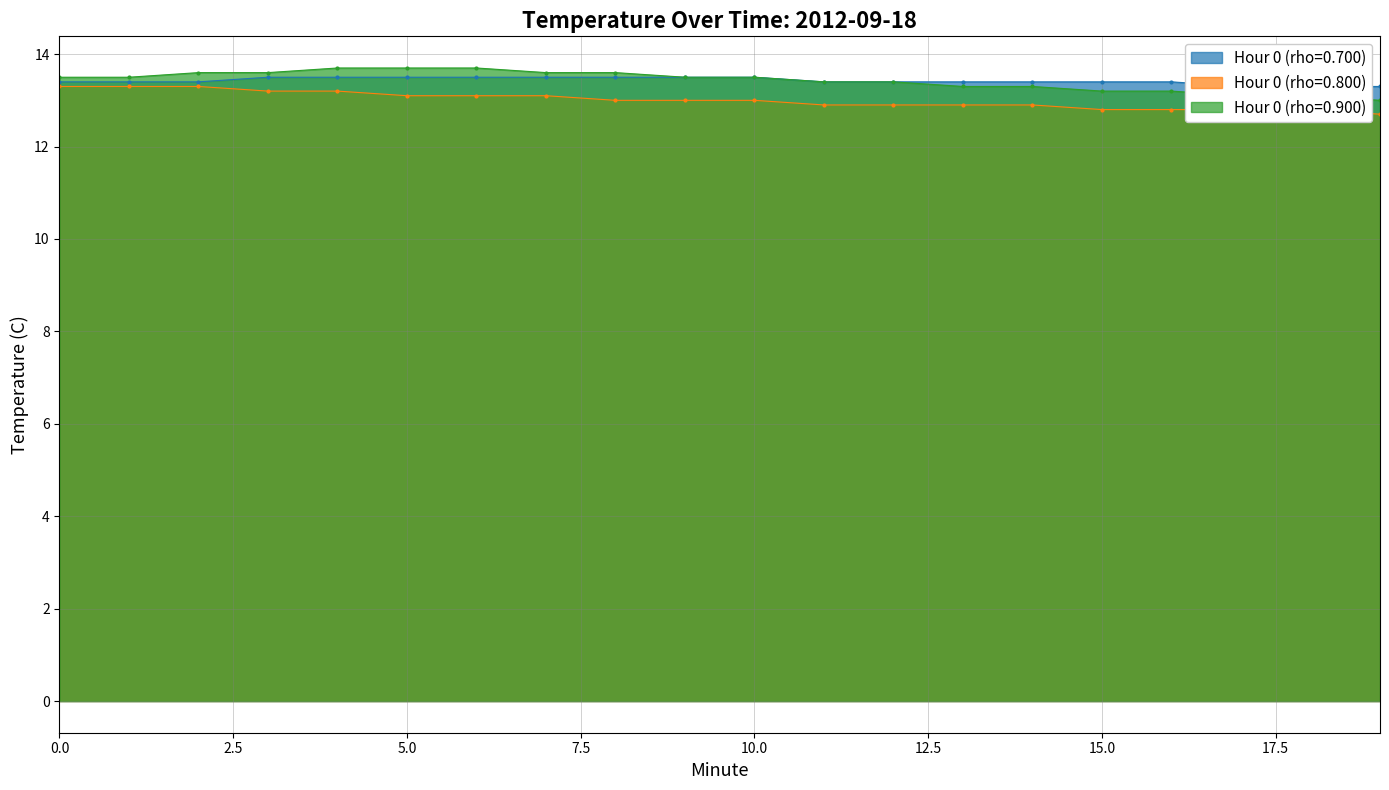

True or false: Hour 0 (rho=0.800) has more than 0 points higher than both neighbors.

False